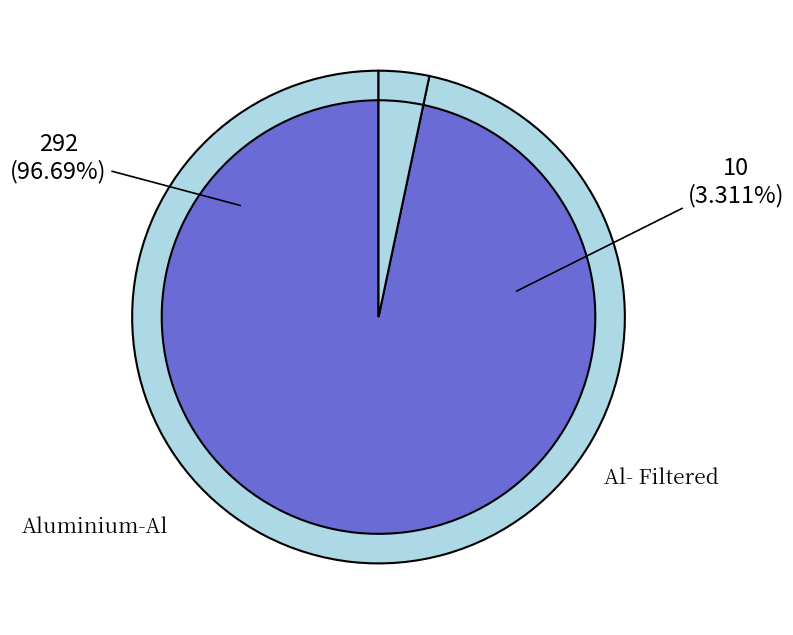

Which category has the biggest portion of the pie?

Aluminium-Al